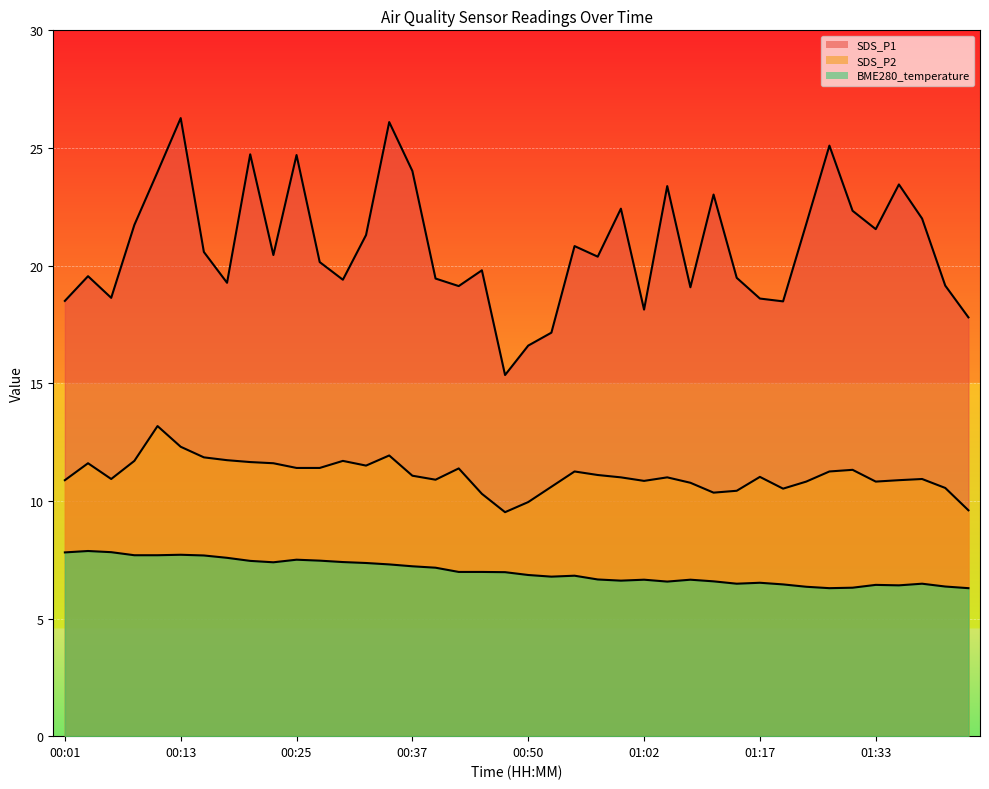

Which series has the largest range (max minus min)?

SDS_P1